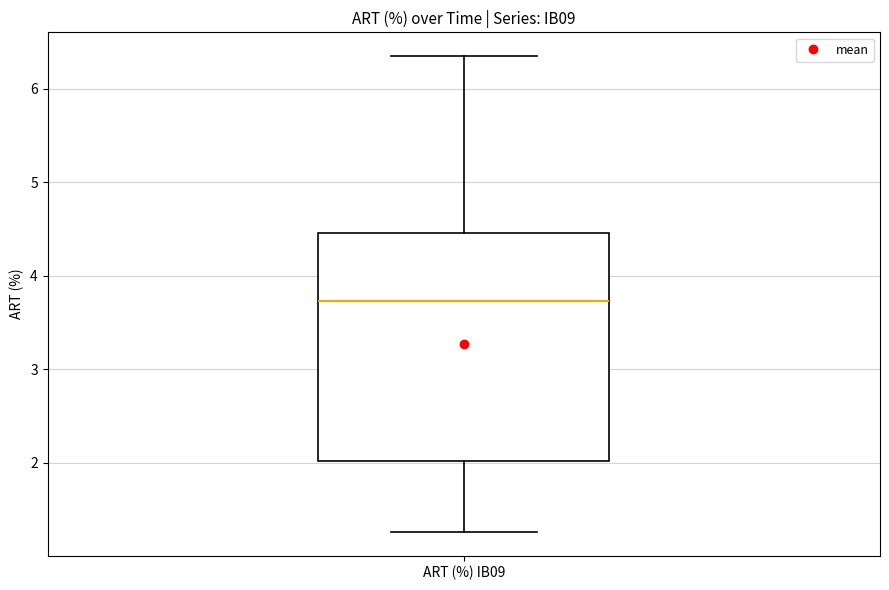

Read this box plot against the y-axis: the position of the median line, the range covered by the box, and the ends of both whiskers. The values are not printed on the chart, so give them approximately, as read against the axis.

median 3.7, box 2.0 to 4.5, whiskers 1.3 to 6.3